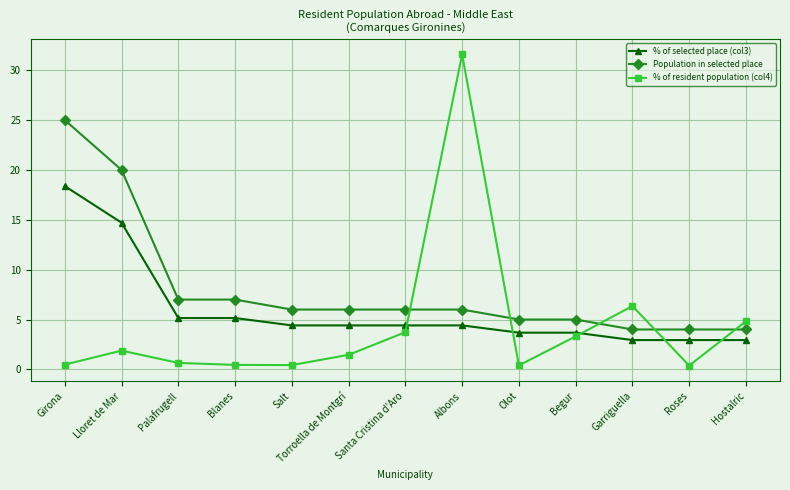

The % of resident population (col4) series shows 6.3 at Garriguella. True or false?

True